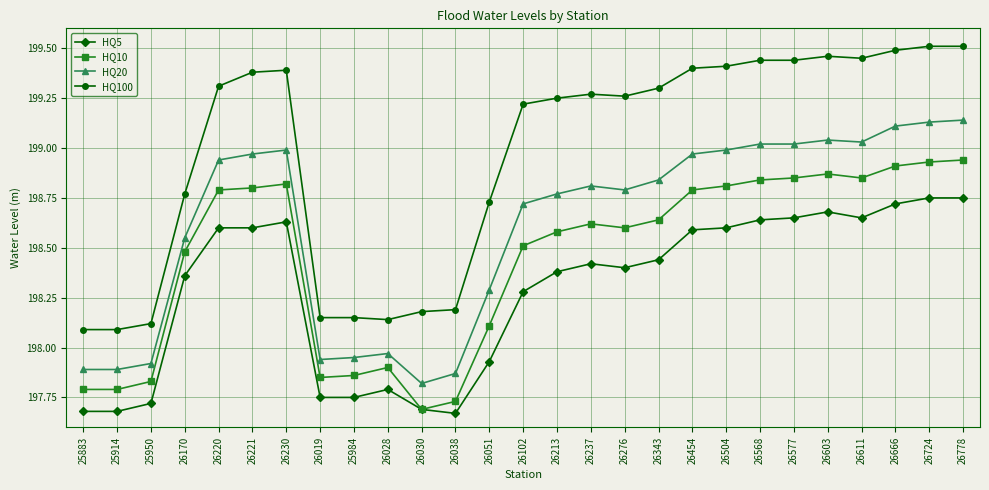

True or false: HQ5 and HQ20 intersect in this chart.

False